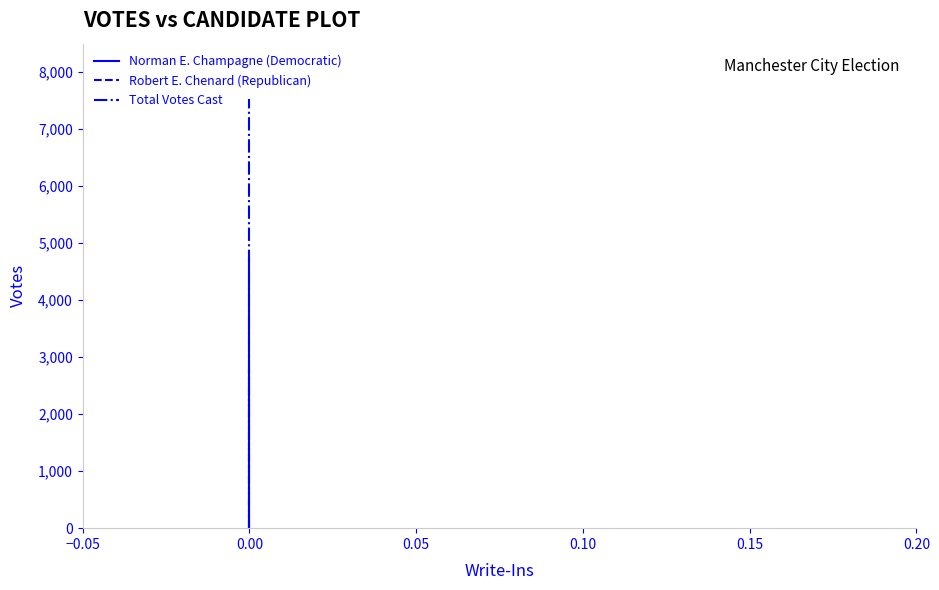

Which series has the largest range (max minus min)?

Total Votes Cast